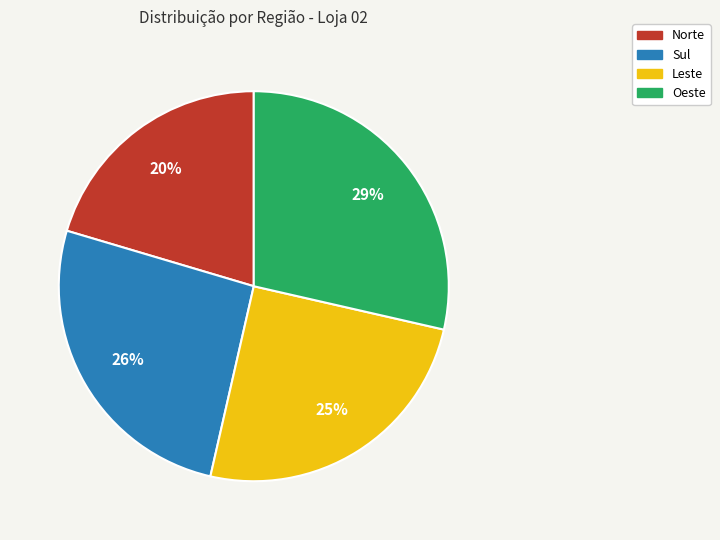

Which category has the biggest portion of the pie?

Oeste